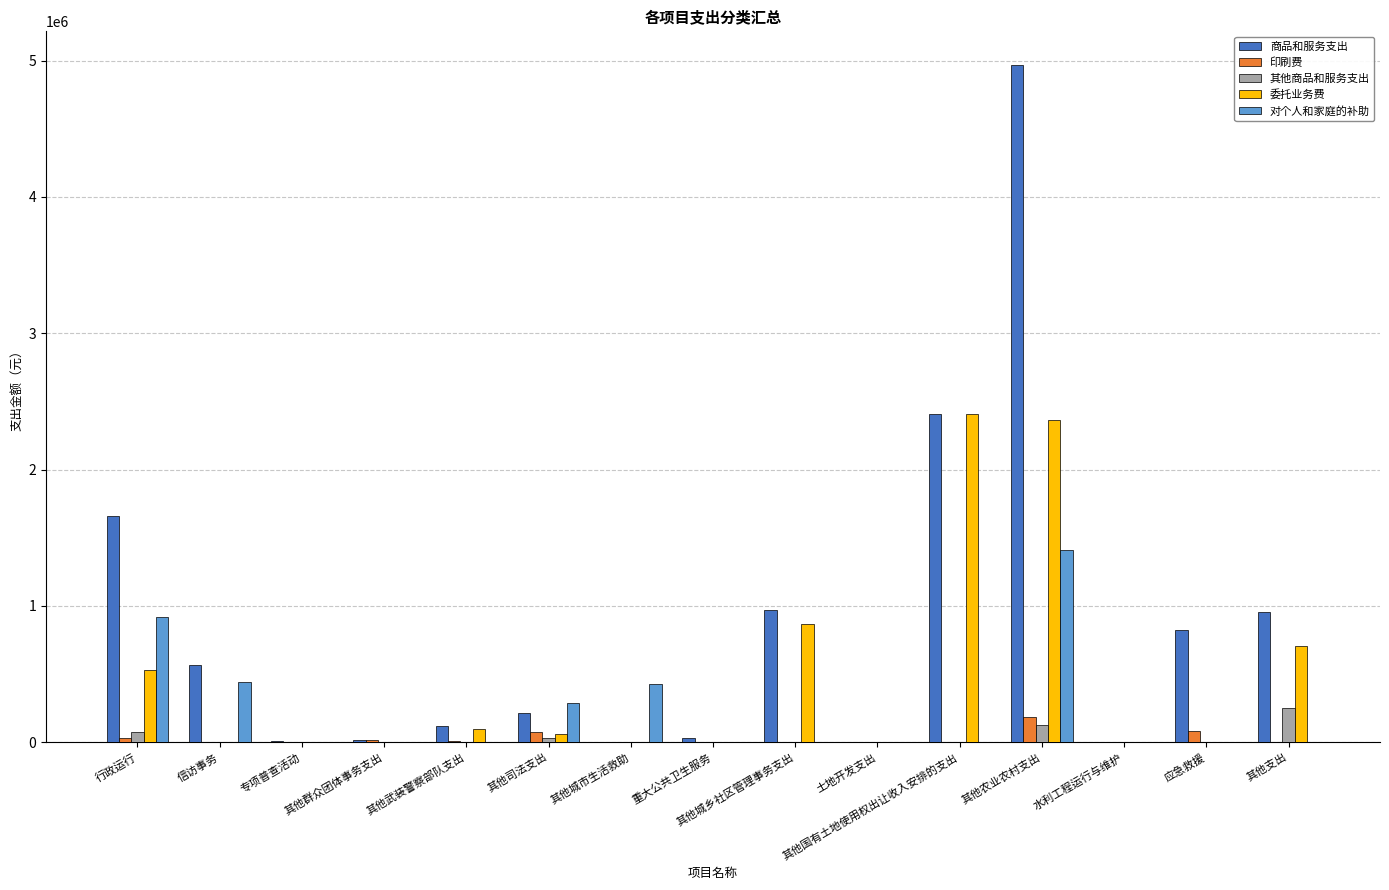

Is it true that 印刷费 equals 50131.4 at 行政运行?

False